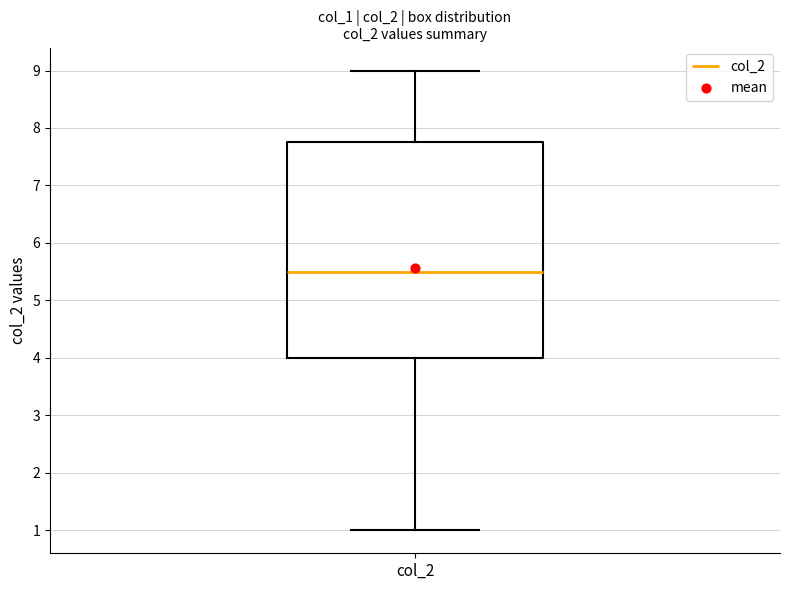

Where does the upper whisker of the box for col_2 end on the y-axis? The values are not printed on the chart, so give them approximately, as read against the axis.

9.0